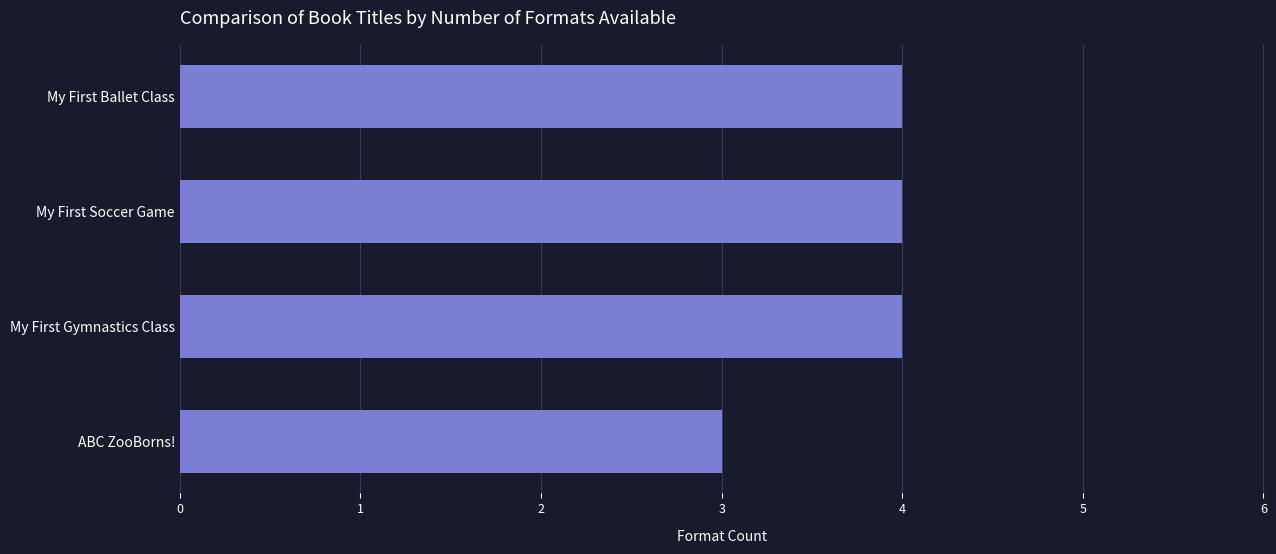

The chart shows a value of 5 at ABC ZooBorns!. True or false?

False